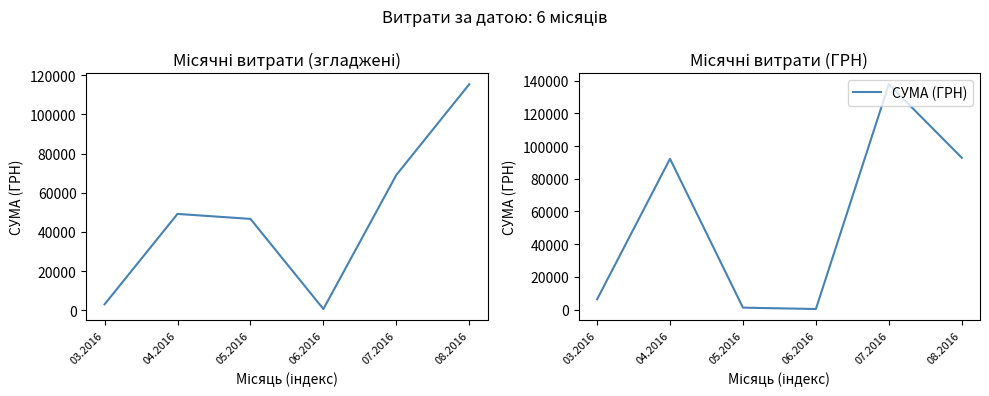

How many interior local peaks does the Середнє series have?

1